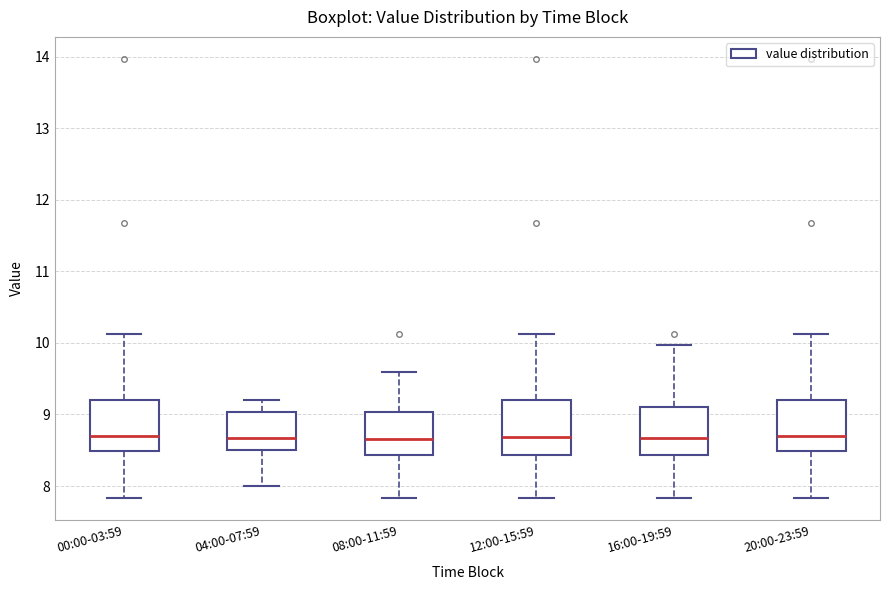

Reading left to right, transcribe this box plot: for each box, give where its median line is, the range the box spans, and where its two whiskers end, as read against the y-axis. The values are not printed on the chart, so give them approximately, as read against the axis.

00:00-03:59: median 8.7, box 8.5 to 9.2, whiskers 7.8 to 10.1
04:00-07:59: median 8.7, box 8.5 to 9.0, whiskers 8.0 to 9.2
08:00-11:59: median 8.7, box 8.4 to 9.0, whiskers 7.8 to 9.6
12:00-15:59: median 8.7, box 8.4 to 9.2, whiskers 7.8 to 10.1
16:00-19:59: median 8.7, box 8.4 to 9.1, whiskers 7.8 to 10.0
20:00-23:59: median 8.7, box 8.5 to 9.2, whiskers 7.8 to 10.1